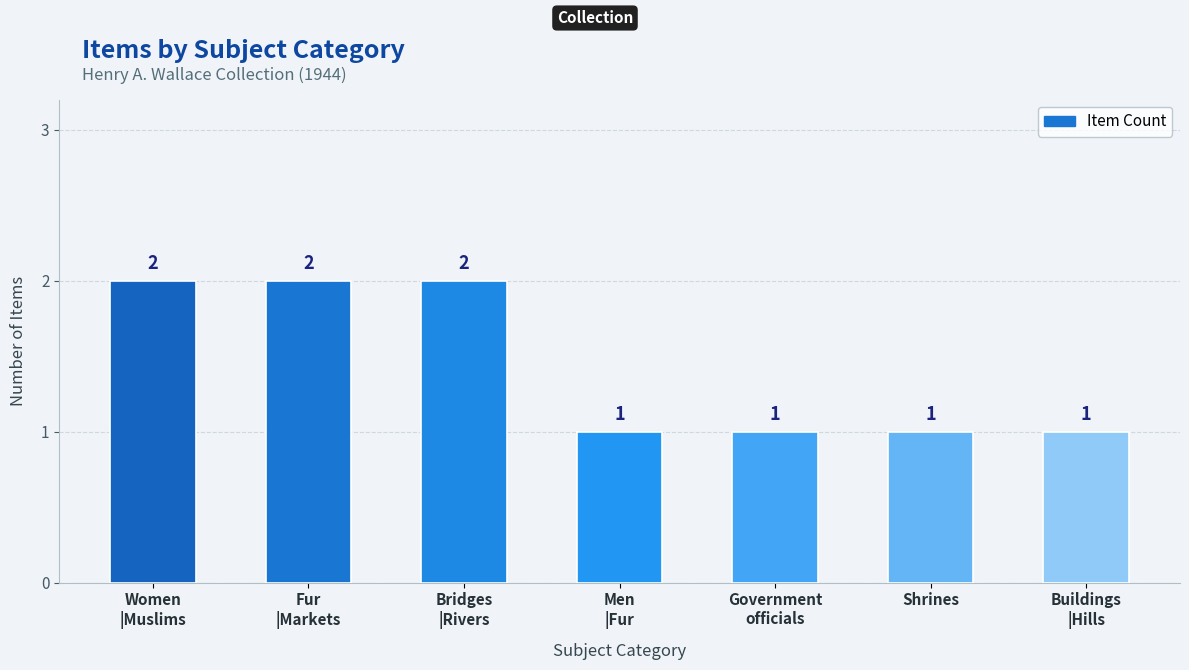

Which has a higher value, Women
|Muslims or Men
|Fur?

Women
|Muslims